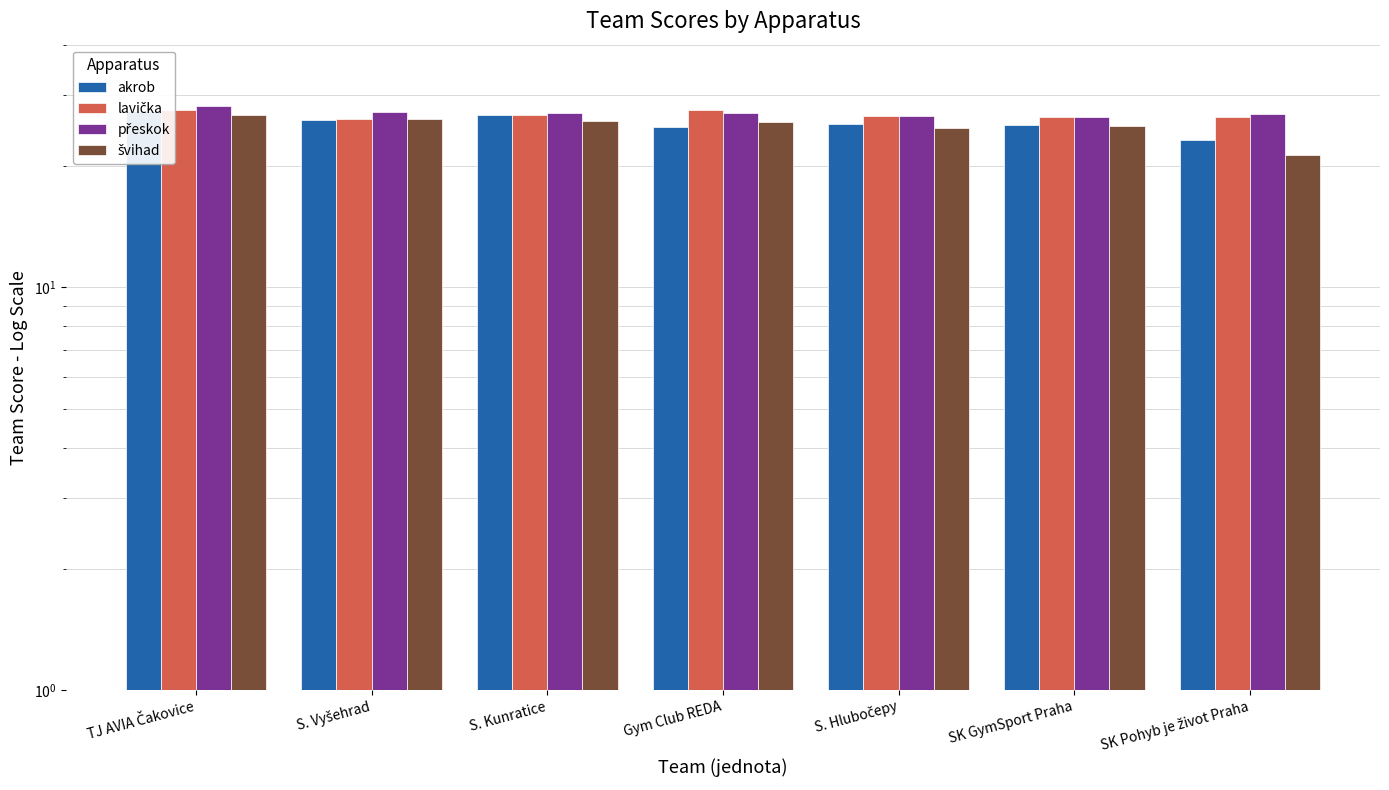

Does the chart contain stacked bars?

No